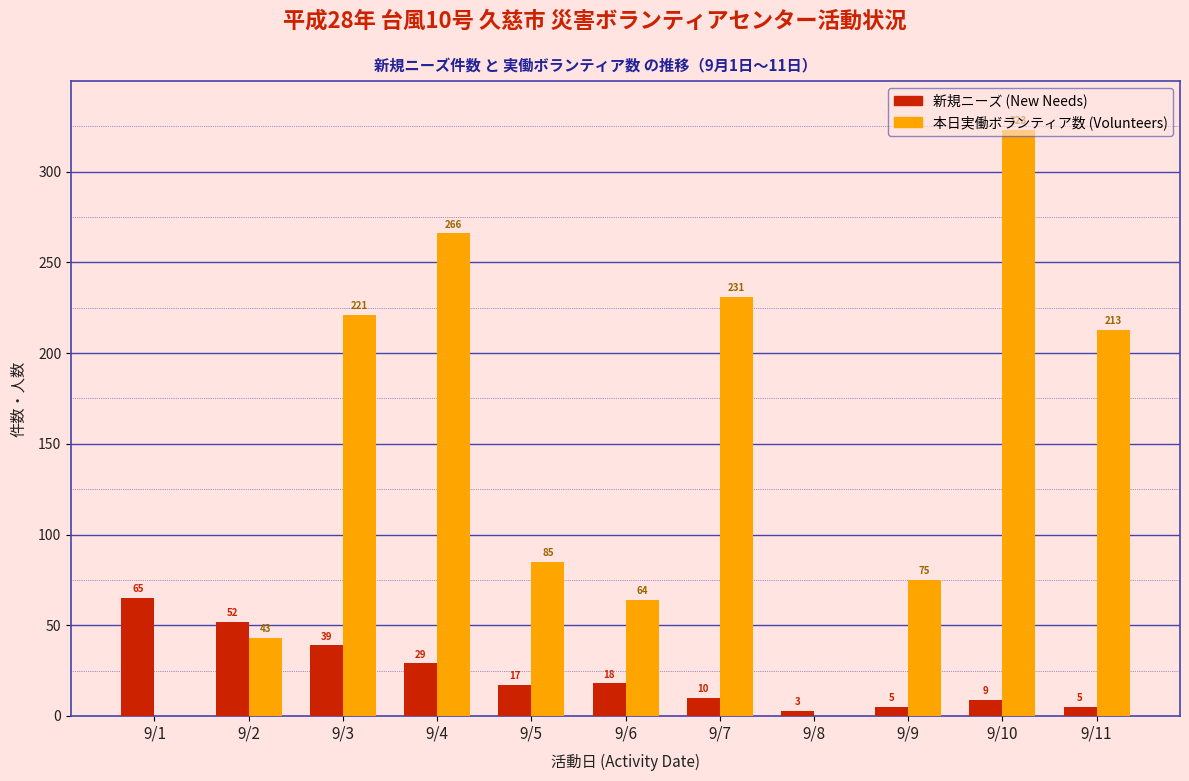

What value does the 本日実働ボランティア数 (Volunteers) series have at 9/3, to the nearest 5?

220